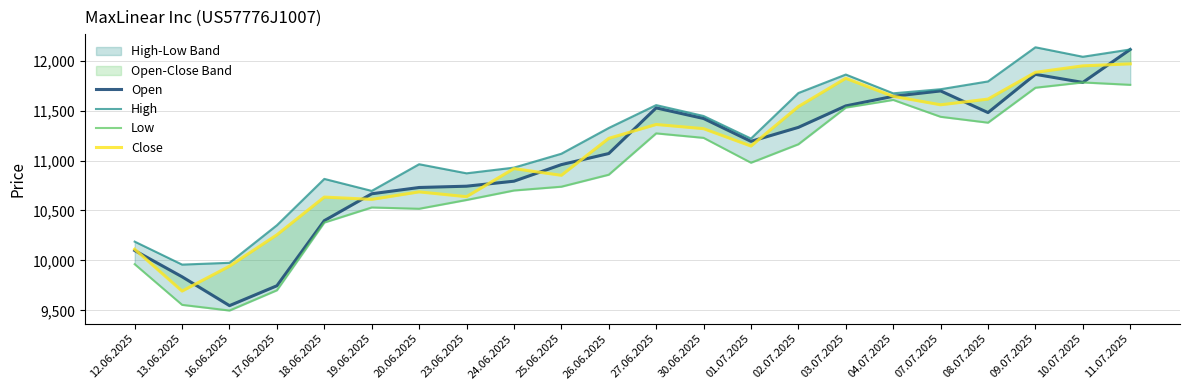

Does the chart display data point markers on the line(s)?

No